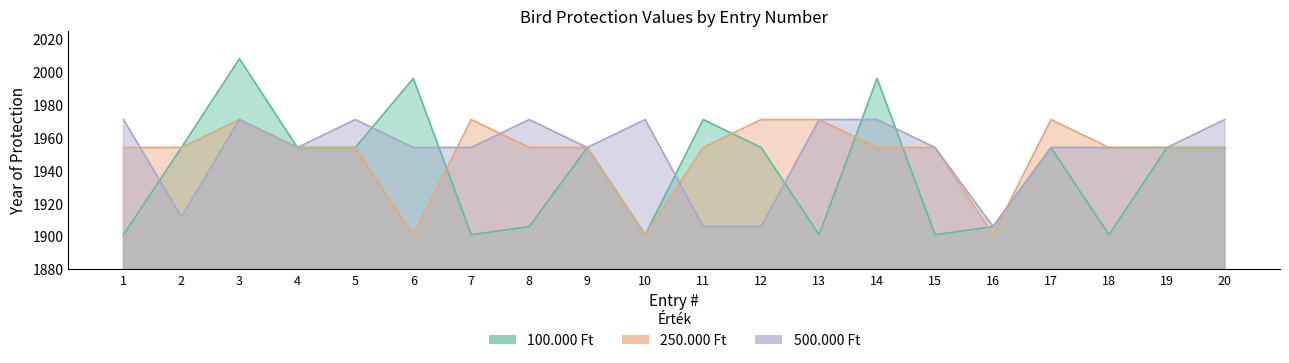

What is the total value across all series at 7?

5826